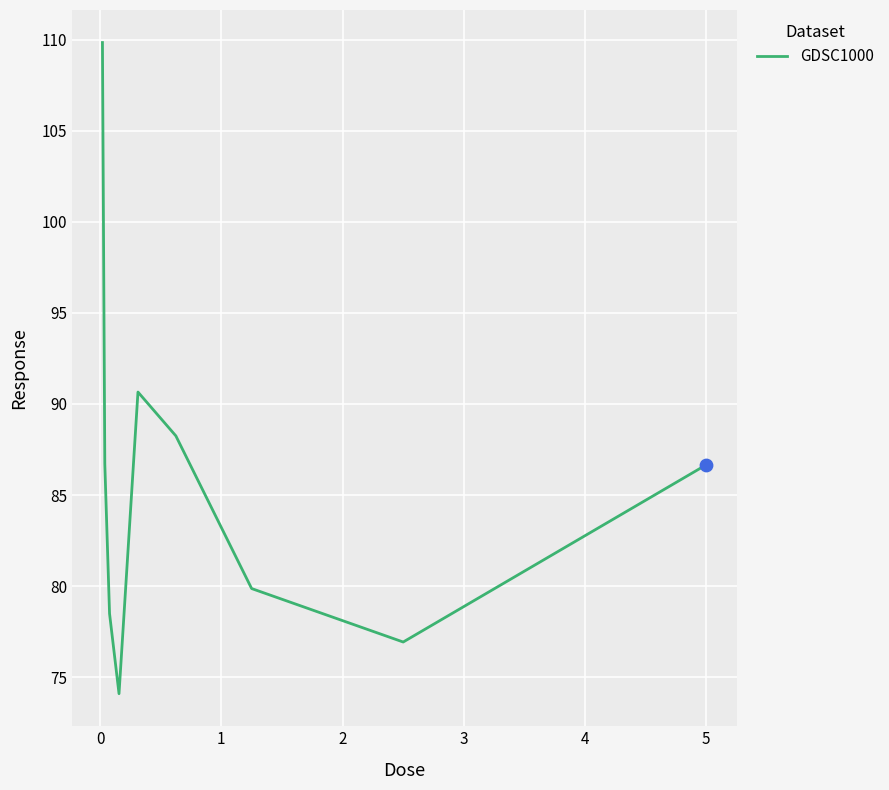

What is the difference between the maximum and minimum values?

35.8